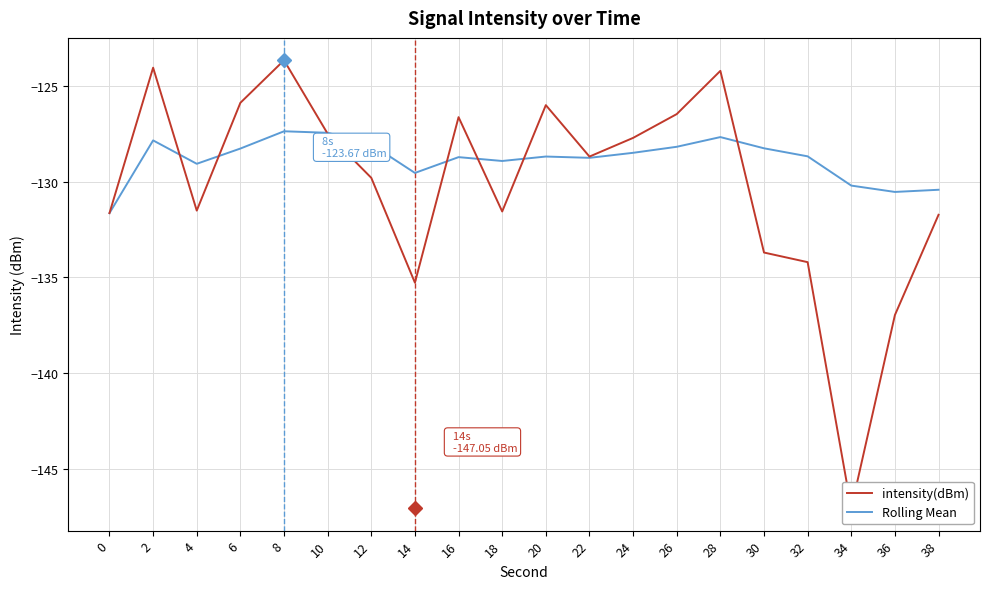

What are all the series names shown in the legend?

intensity(dBm), Rolling Mean